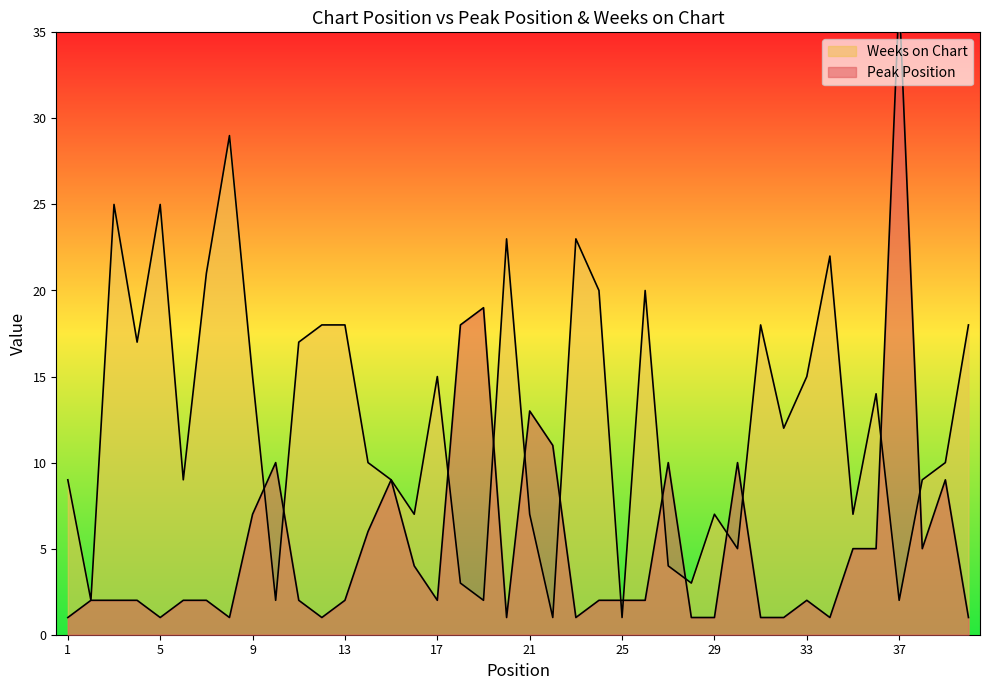

Rank the series by their average value, from lowest to highest.

Peak Position, Weeks on Chart